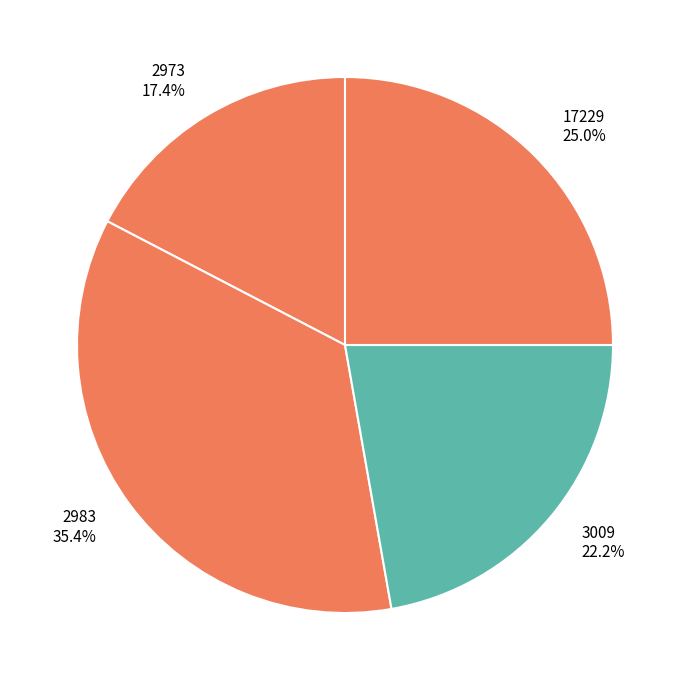

Is 17229 the majority of the pie?

No